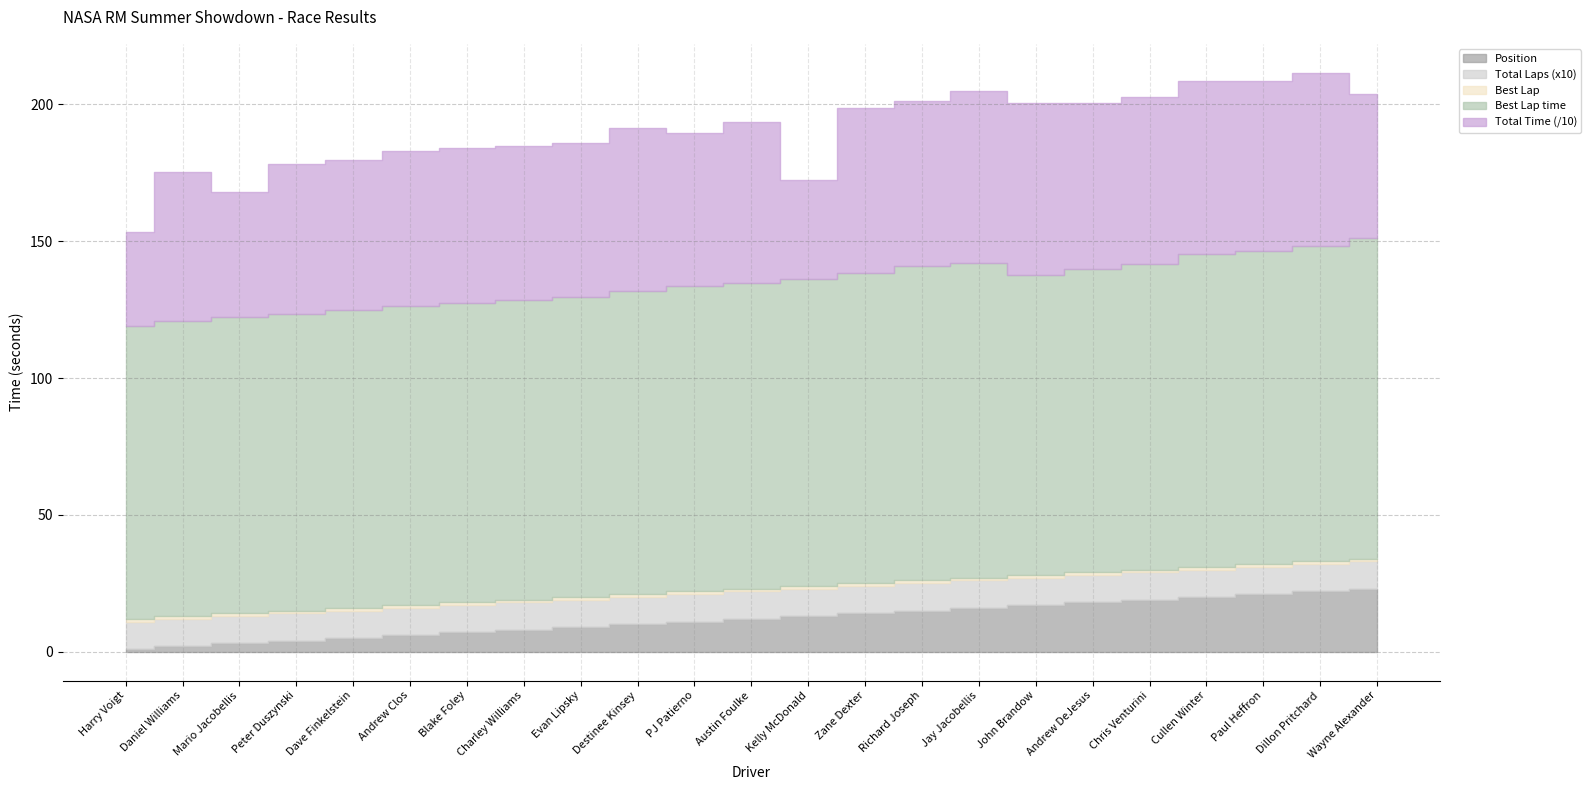

What is the total value across all series at Andrew Clos?

685.3